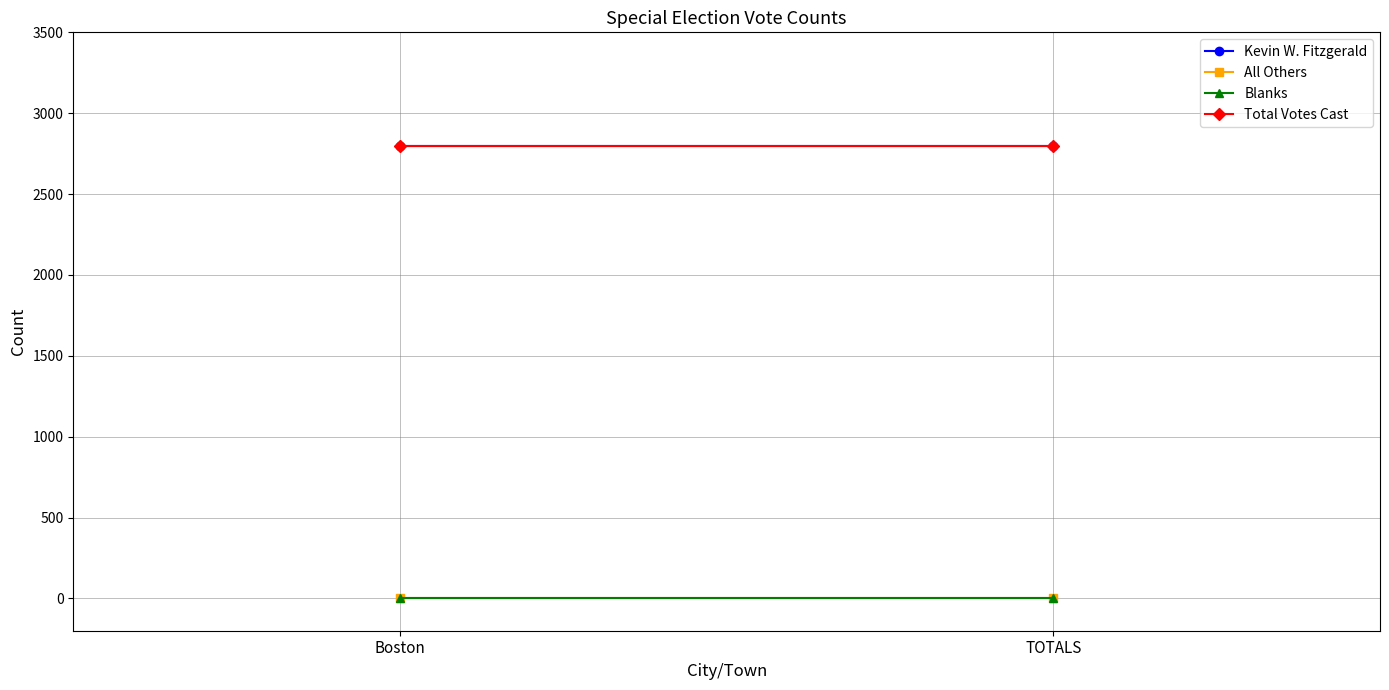

What is the label of the 2nd point from the left?

TOTALS